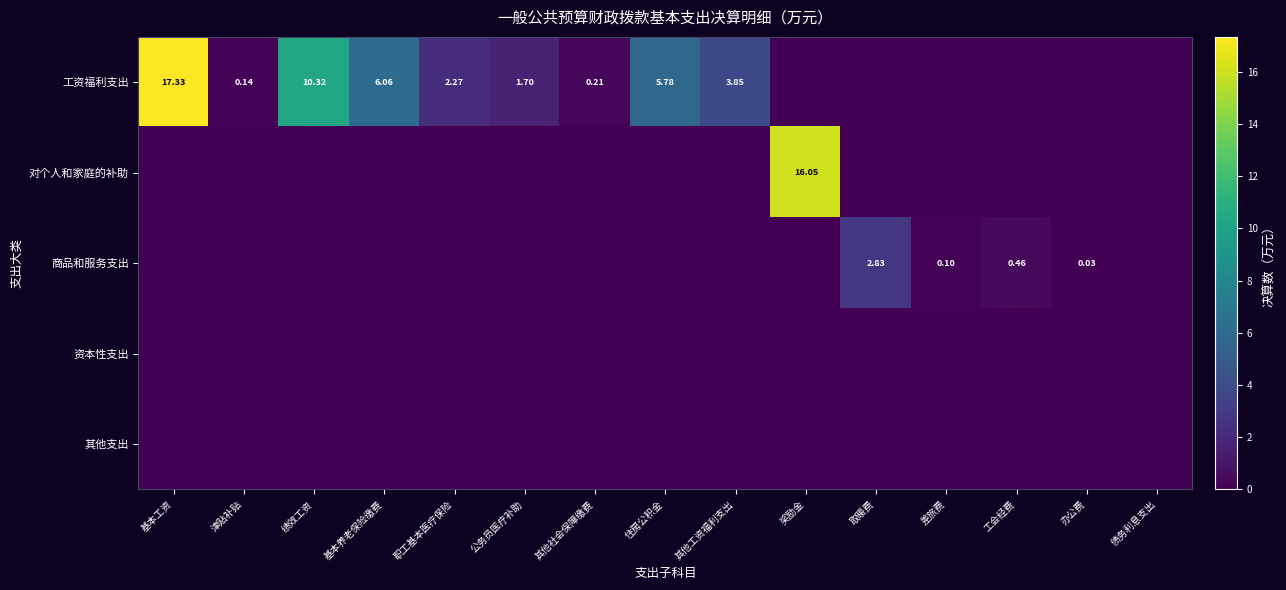

At which category is the sum across all series the highest?

基本工资